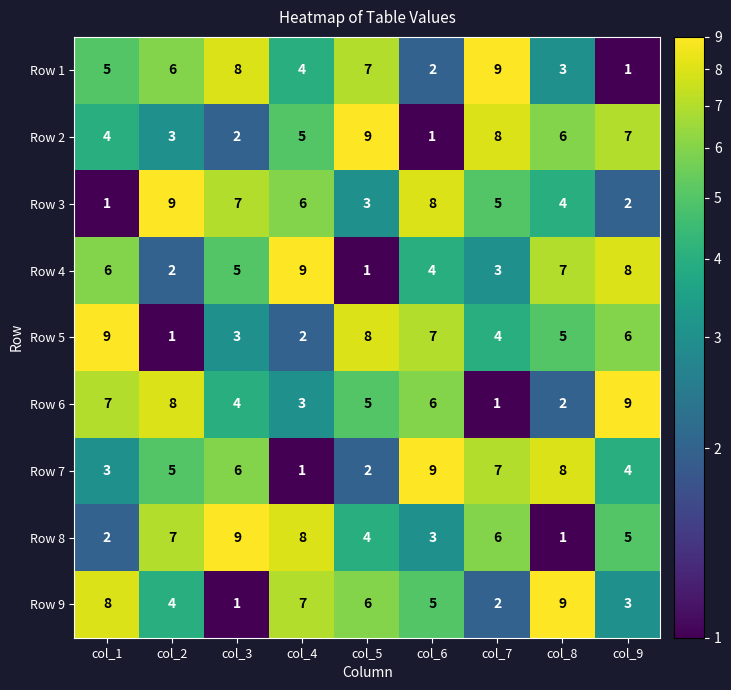

What is the spread (max minus min) of values at col_2?

8